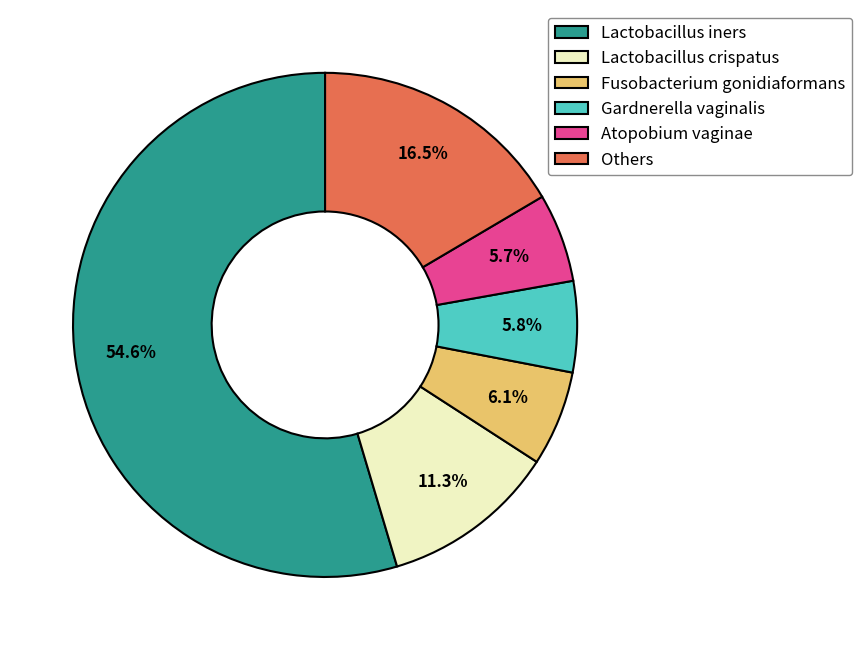

What is the largest slice in the pie chart?

Lactobacillus iners